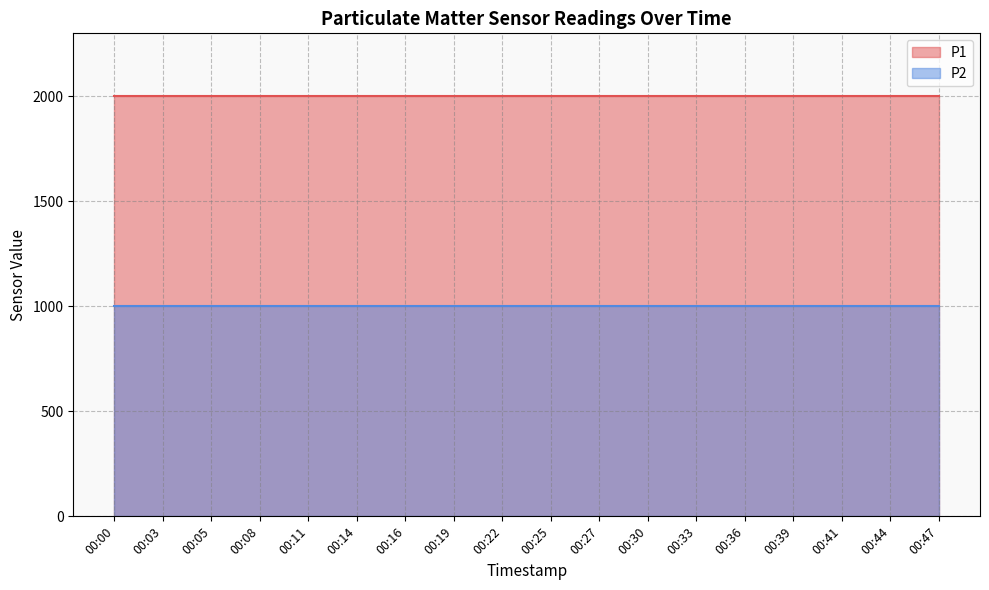

Is it true that P1 equals 958.3 at 00:25?

False